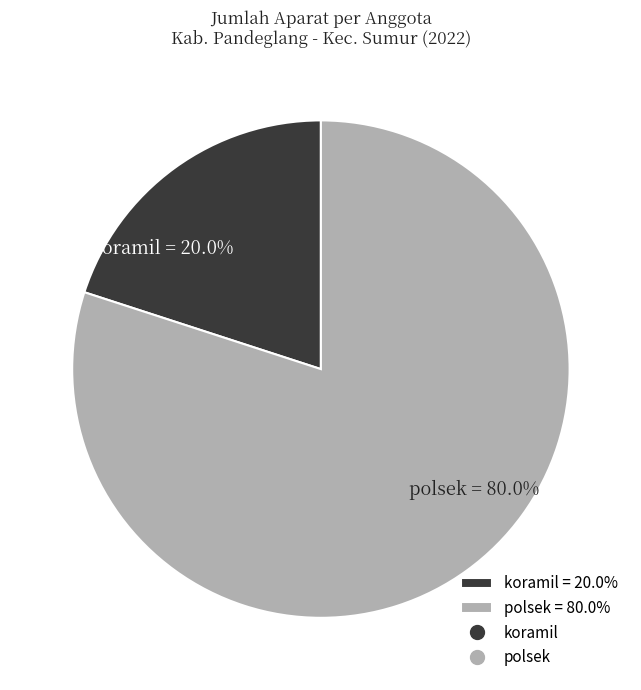

What is the ratio of the value at polsek to the value at koramil?

4.0